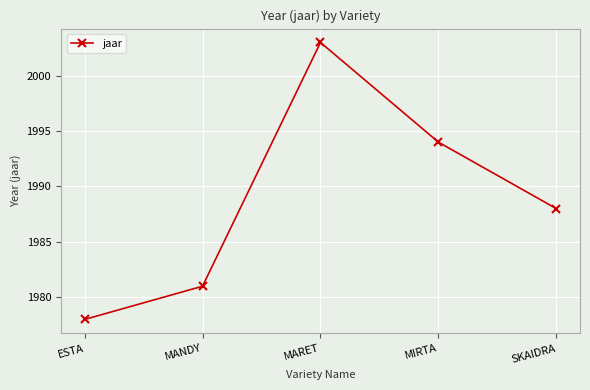

At which label does the data first exceed 1988?

MARET